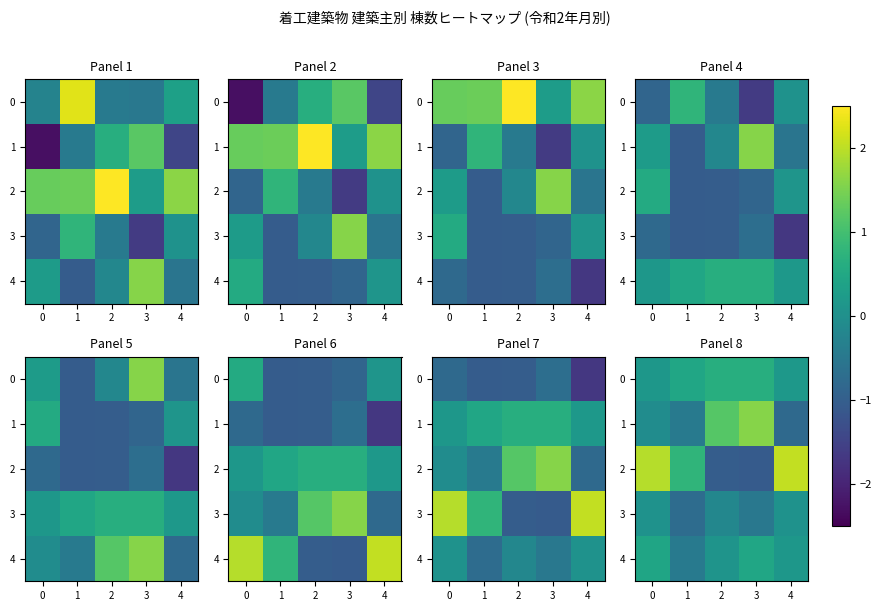

How many values in 2 are below zero?

2